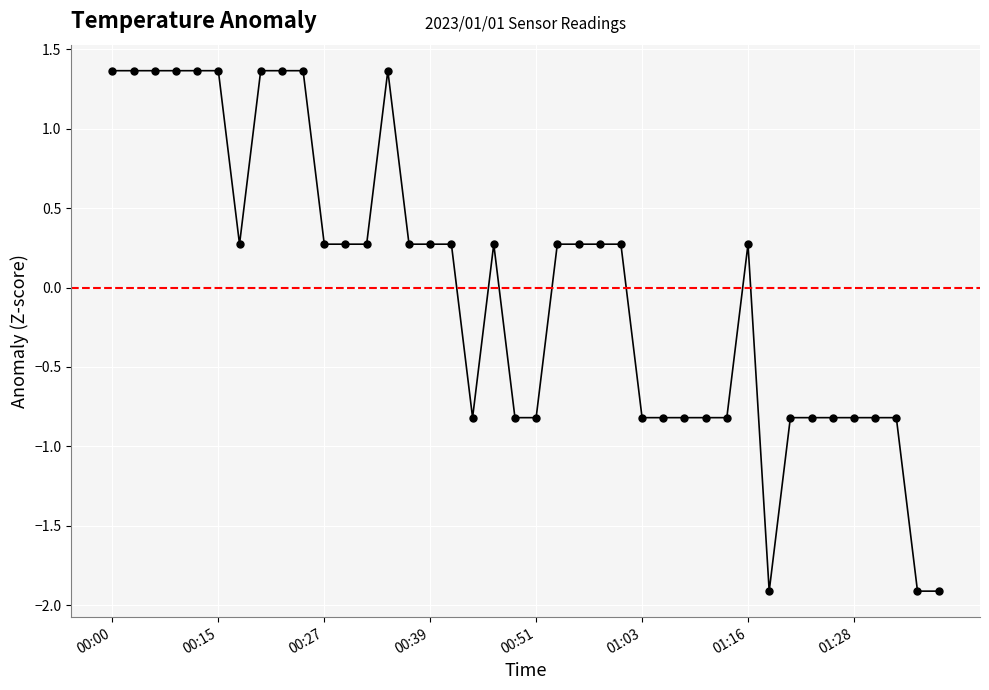

What is the greatest value displayed?

1.4